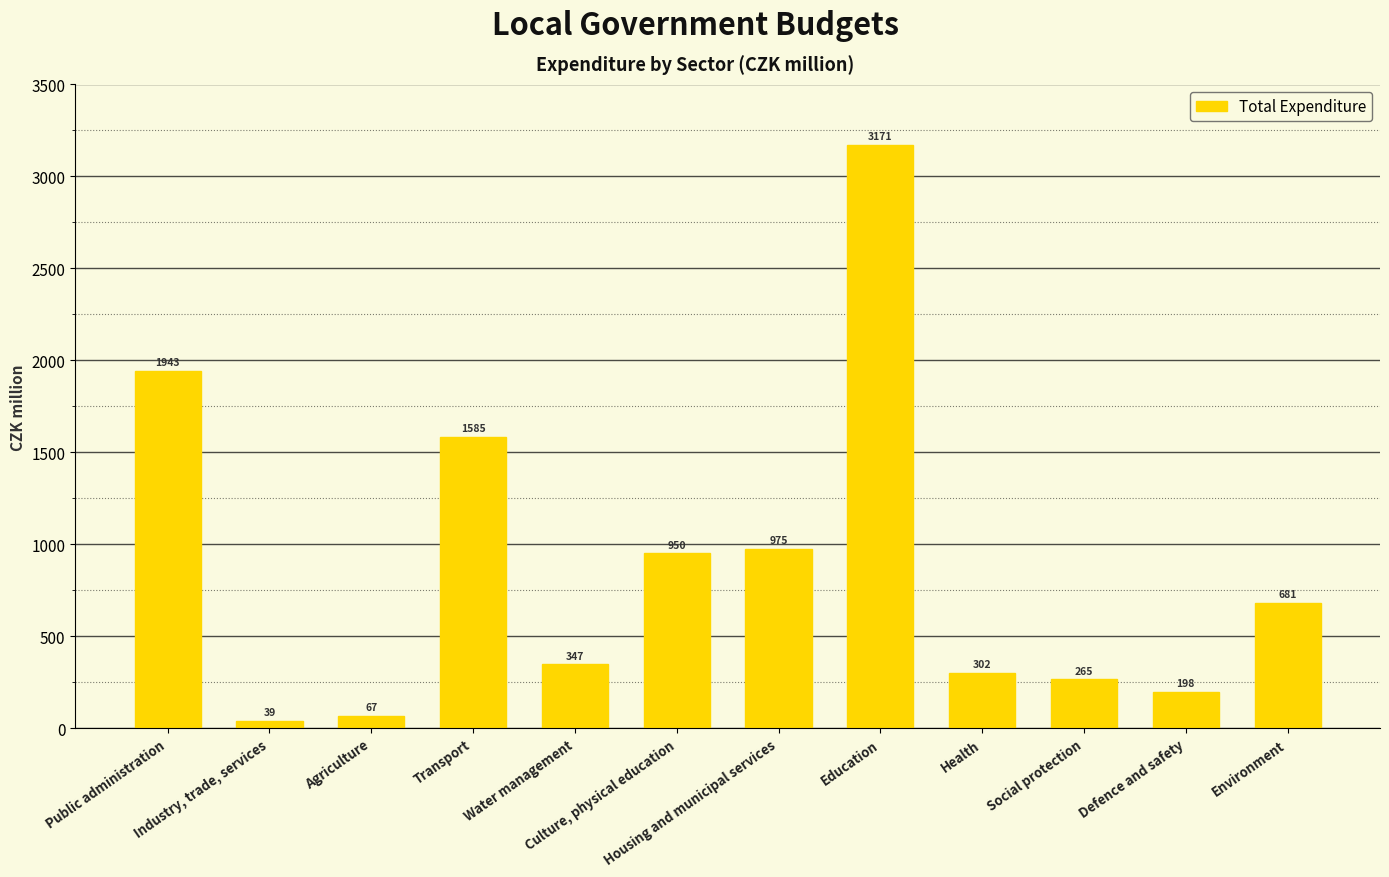

Is it true that the value at Social protection is 264.6?

True